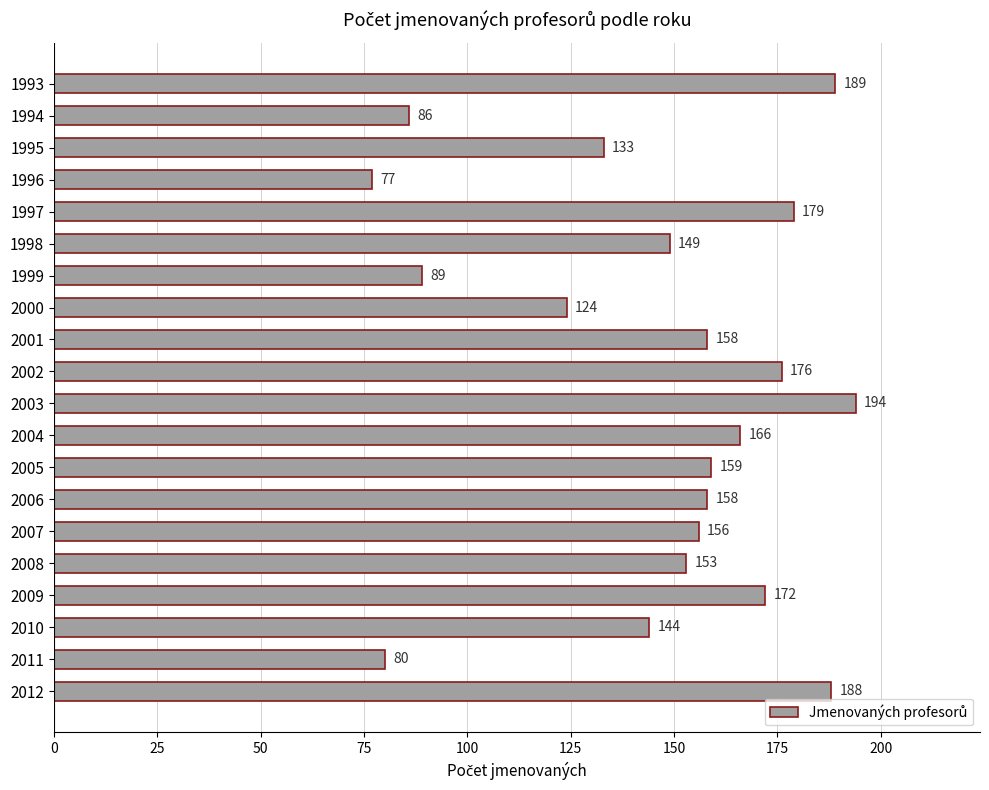

What is the value of the 14th bar from the top?

158